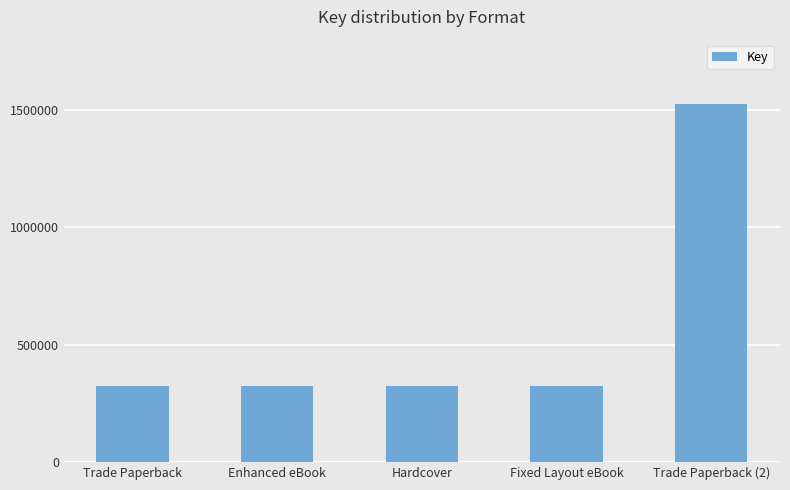

What is the difference between the maximum and minimum values?

1200175